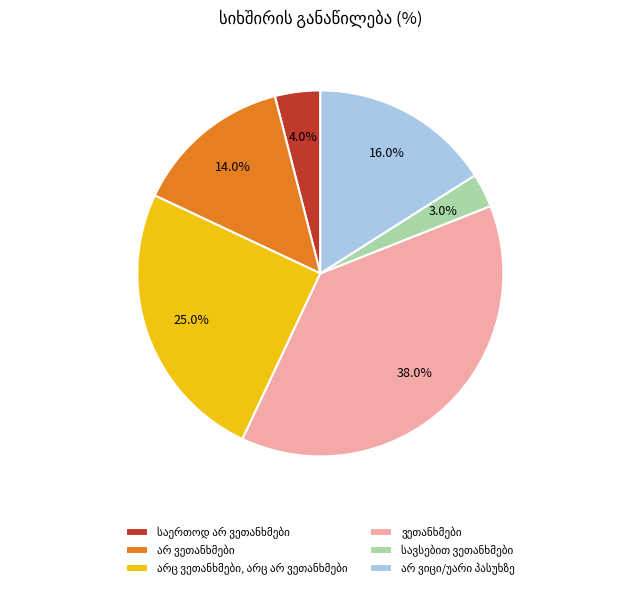

Is there a majority slice in this chart?

No